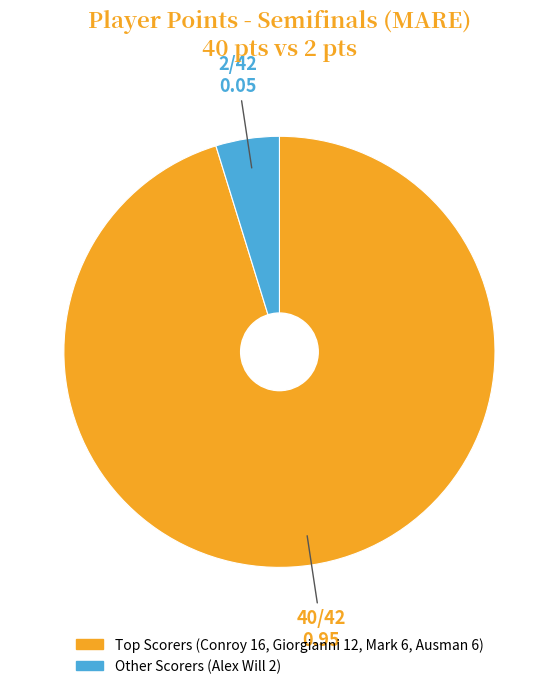

How many segments does this pie chart have?

2